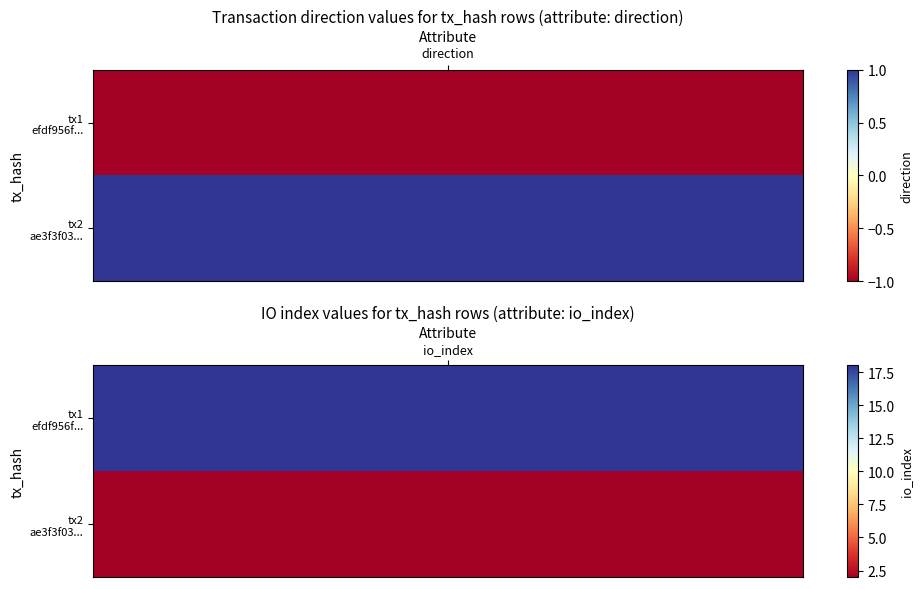

How many categories are shown in the chart?

2